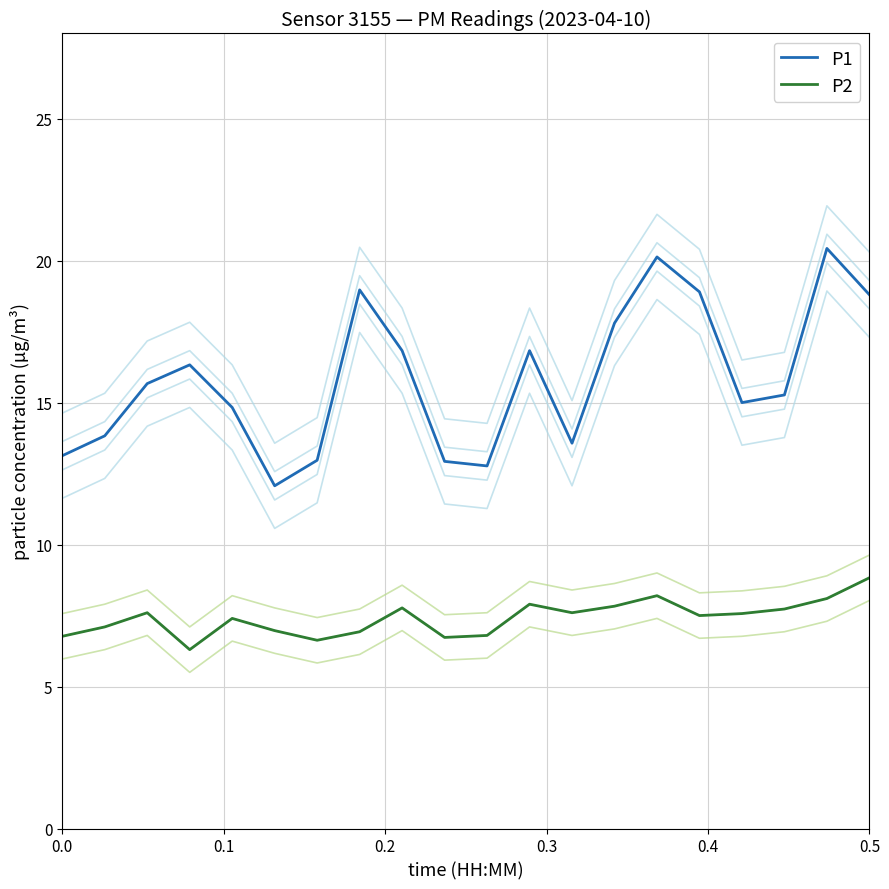

How many lines are shown in the chart?

2